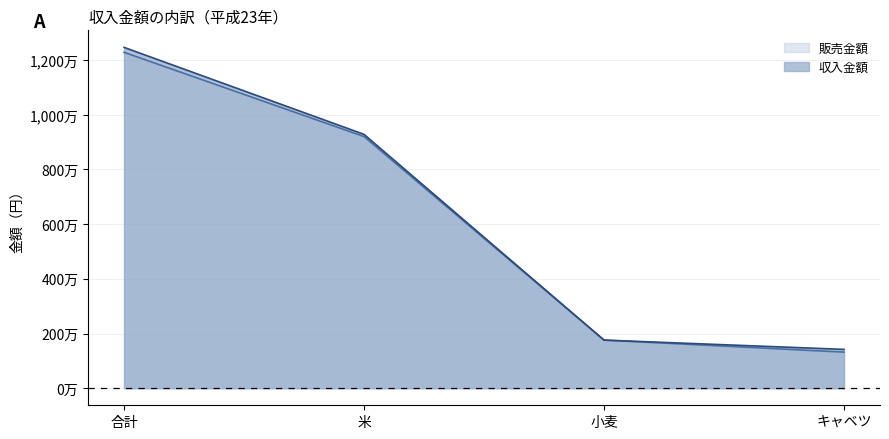

Read the 収入金額 value at 合計, to the nearest 10.

12460000